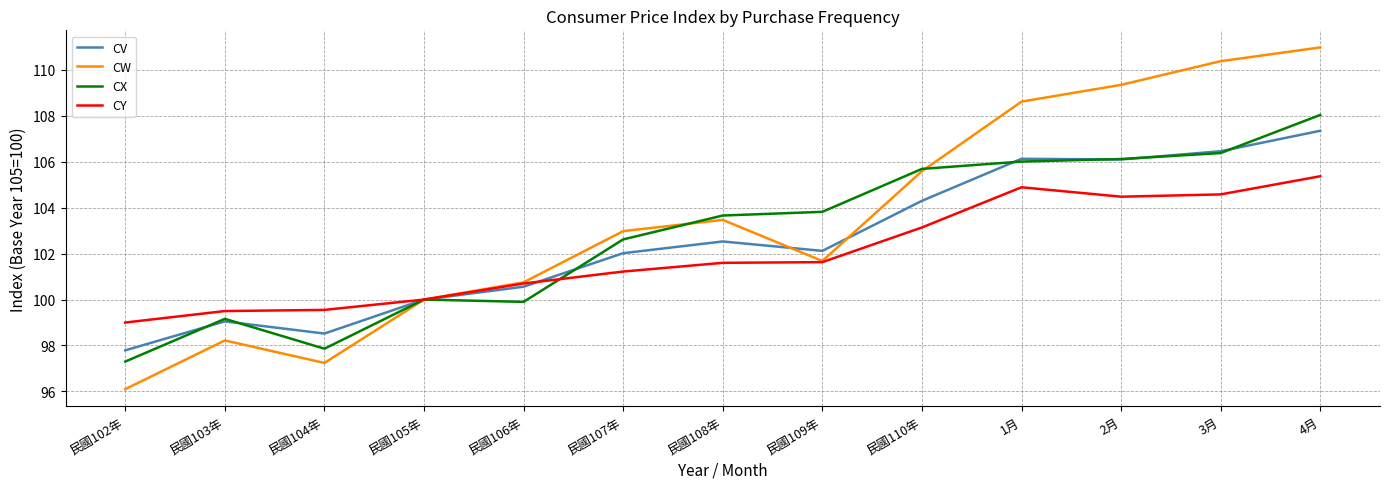

What is the total value across all series at 民國106年?

401.9